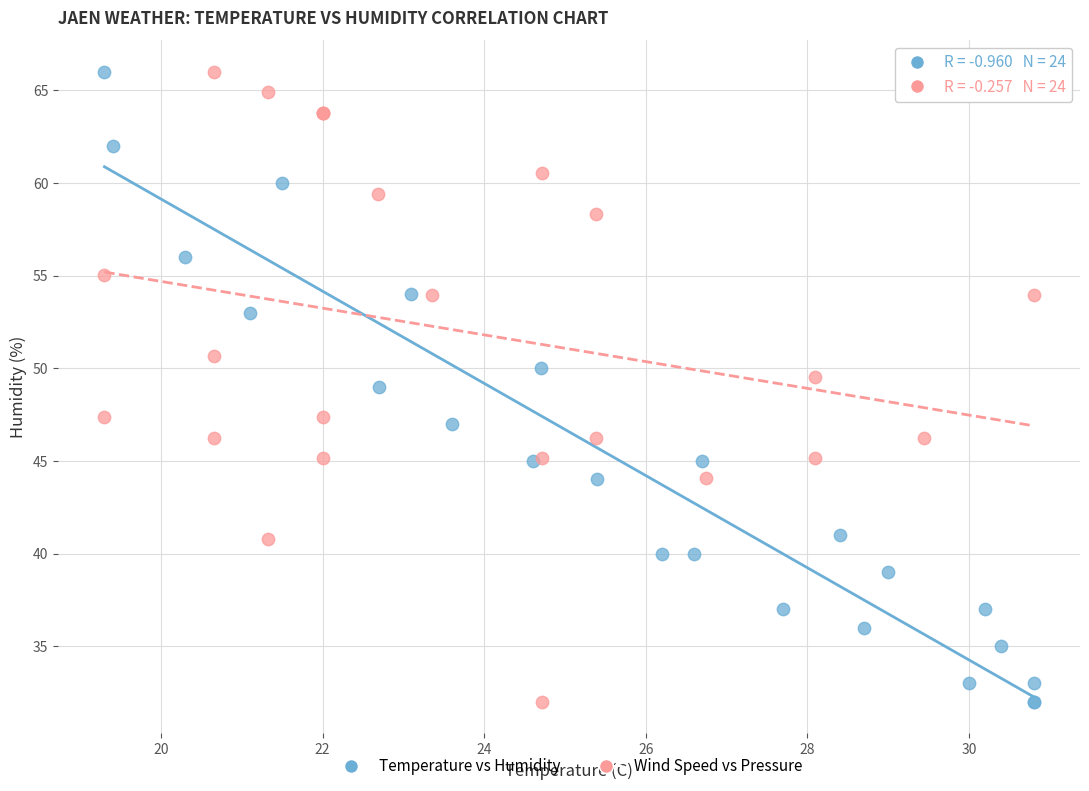

What are all the series names shown in the legend?

Temperature vs Humidity, Wind Speed vs Pressure